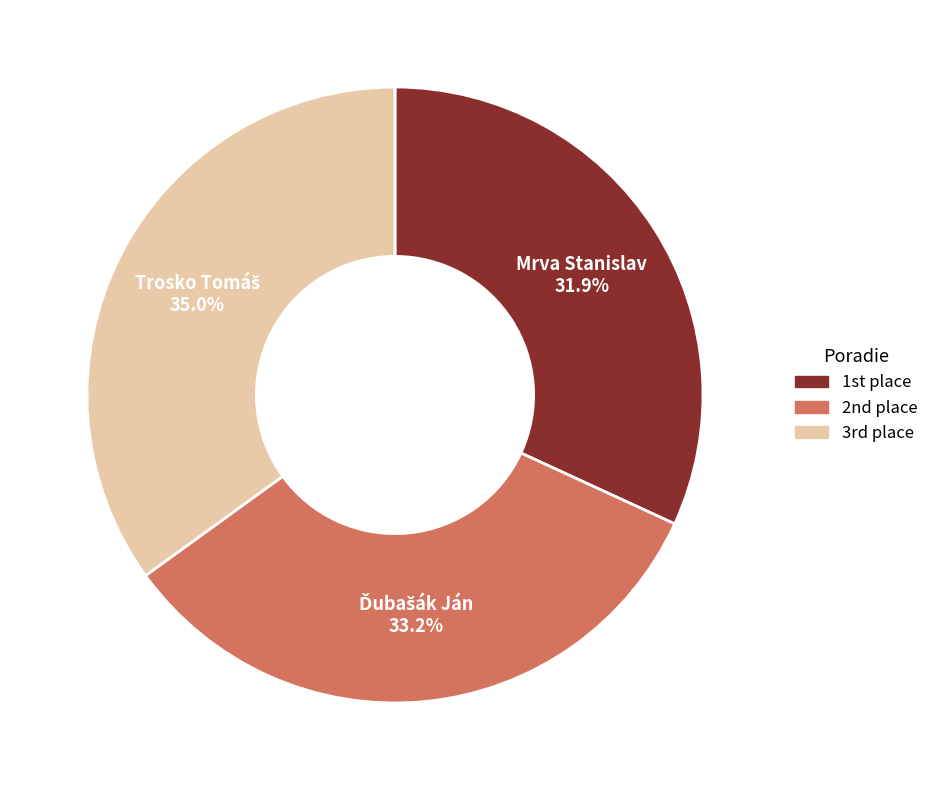

Is there a majority slice in this chart?

No